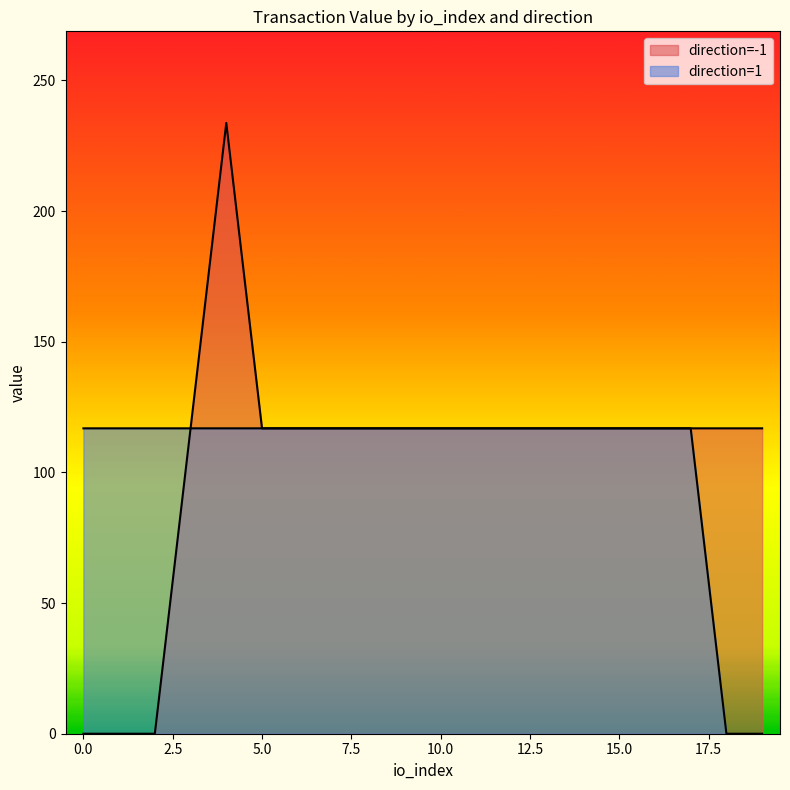

The value of io_index at -1 is 22.6. True or false?

False